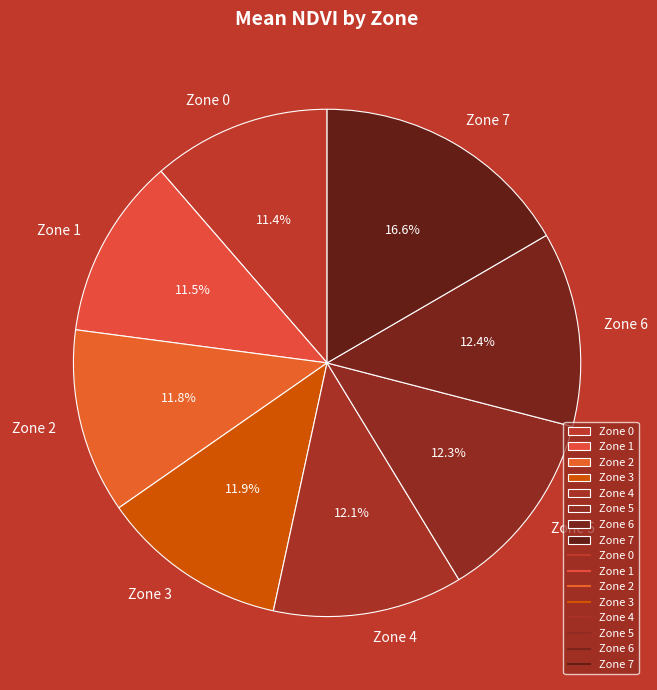

What is the ratio of the value at Zone 6 to the value at Zone 7?

0.7